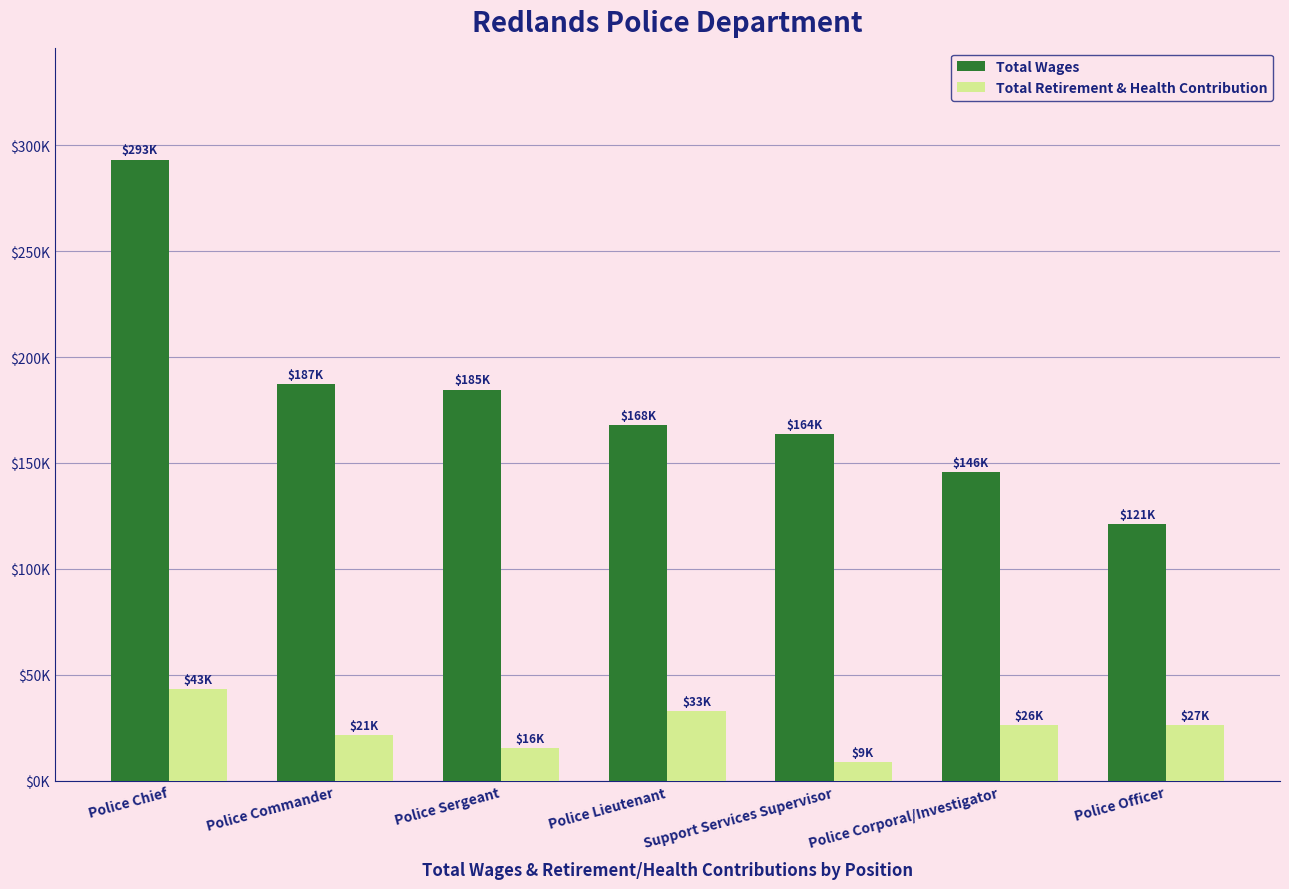

True or false: Total Wages has a value of 122709 at Police Sergeant.

False